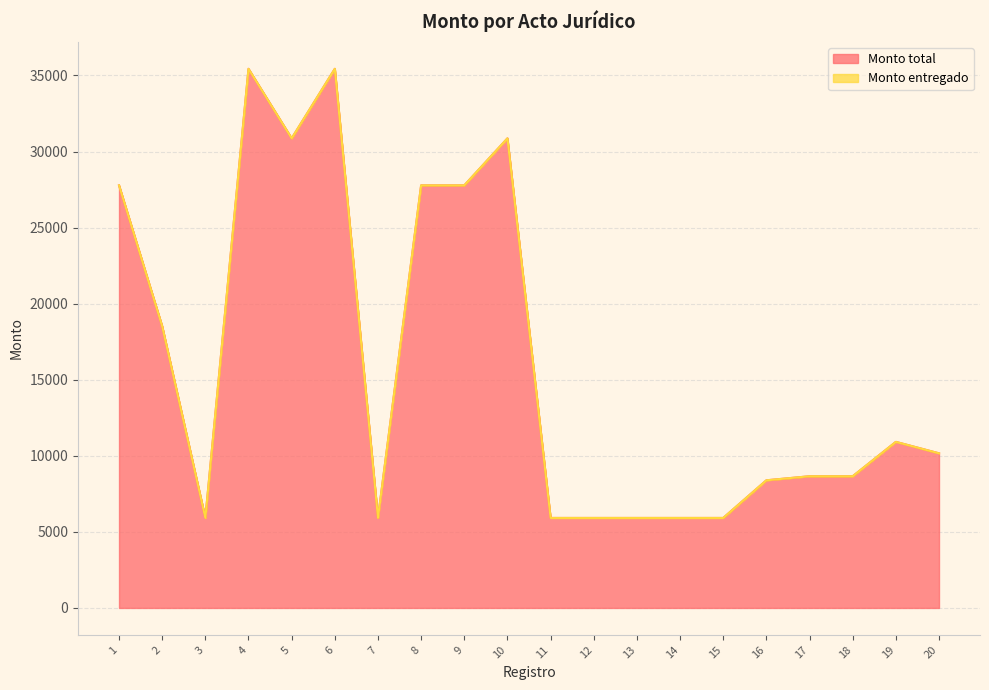

List the labels in order of value, largest first.

4, 6, 5, 10, 1, 8, 9, 2, 19, 20, 17, 18, 16, 3, 7, 11, 12, 13, 14, 15